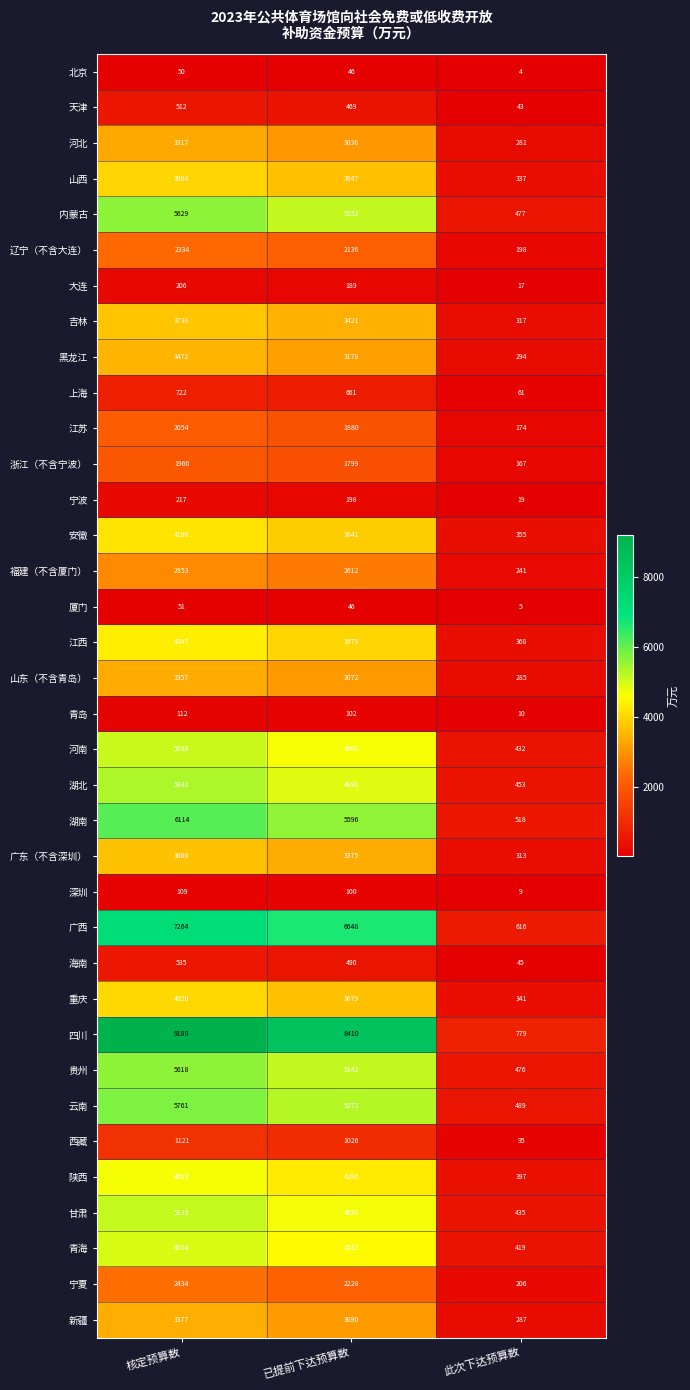

What value does the 四川 series have at 此次下达预算数, to the nearest 50?

800